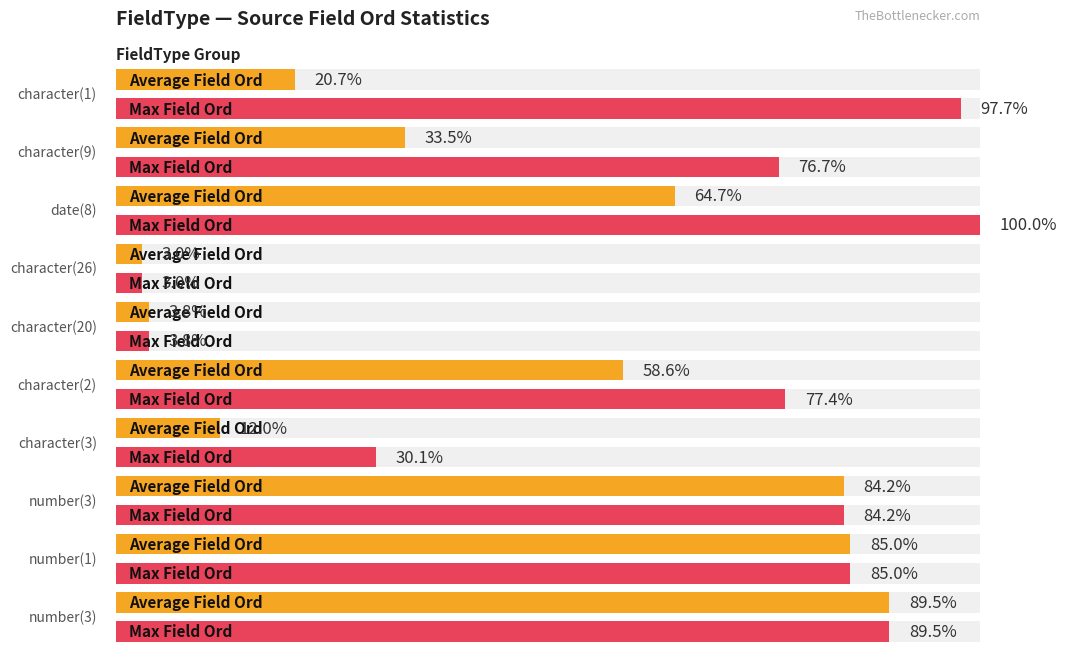

Does the chart contain any negative values?

No